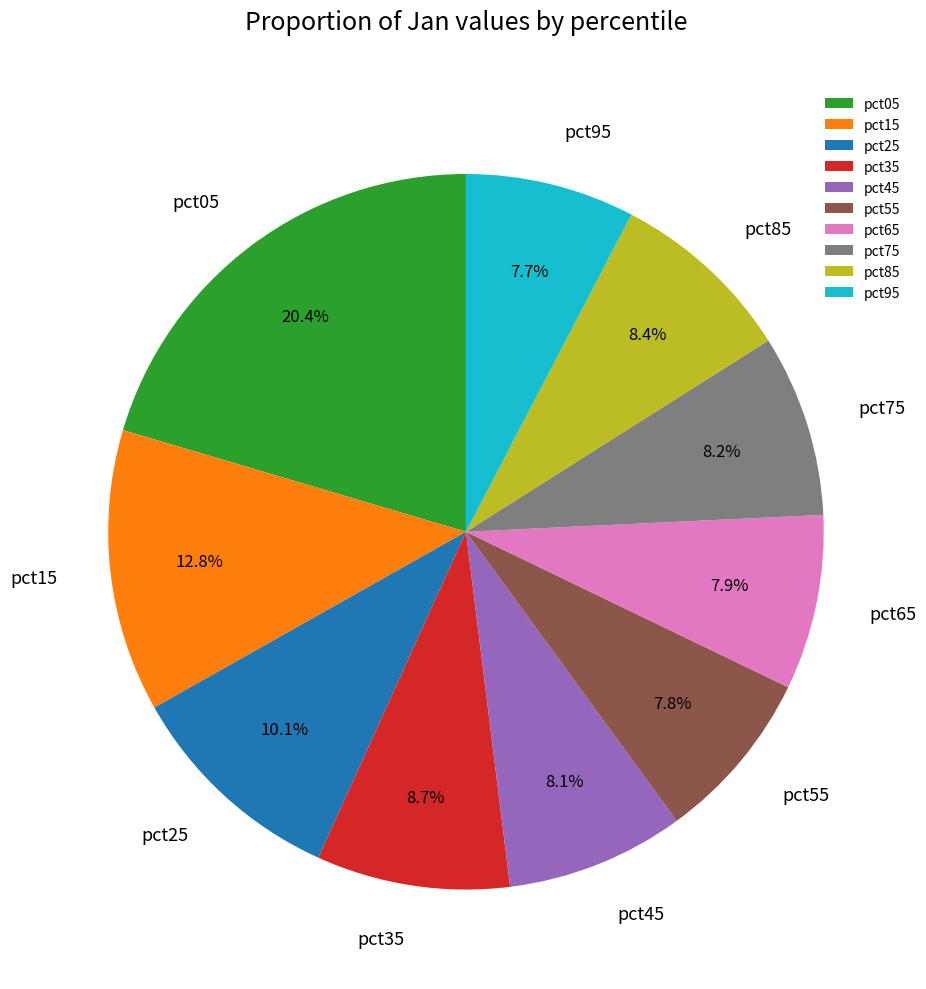

To the nearest percent, what is the difference between the pct45 and pct35 slice percentages?

1%